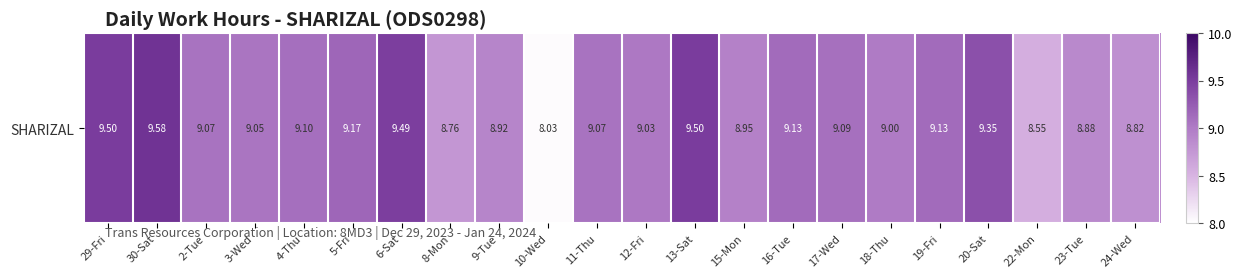

List the labels in order of value, largest first.

30-Sat, 29-Fri, 13-Sat, 6-Sat, 20-Sat, 5-Fri, 16-Tue, 19-Fri, 4-Thu, 17-Wed, 2-Tue, 11-Thu, 3-Wed, 12-Fri, 18-Thu, 15-Mon, 9-Tue, 23-Tue, 24-Wed, 8-Mon, 22-Mon, 10-Wed